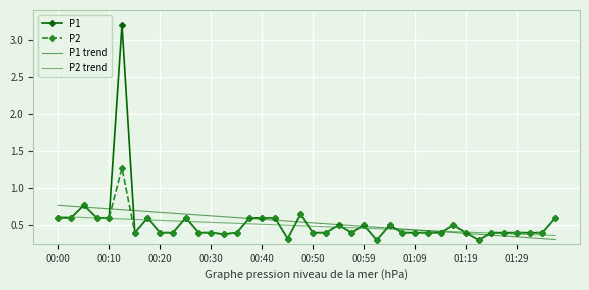

At how many categories does at least one series exceed 1?

1